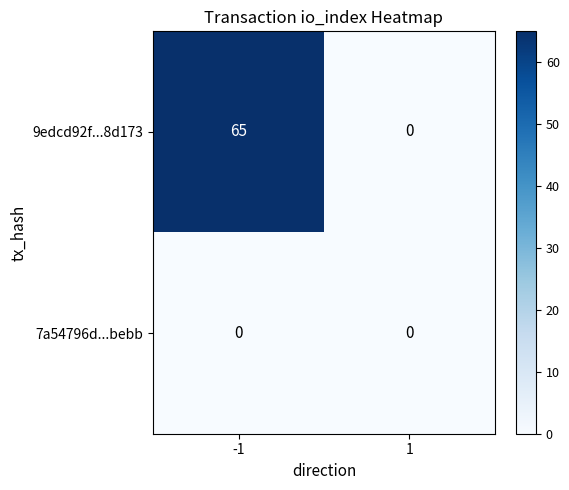

Rank the series by their average value, from highest to lowest.

9edcd92f...8d173, 7a54796d...bebb